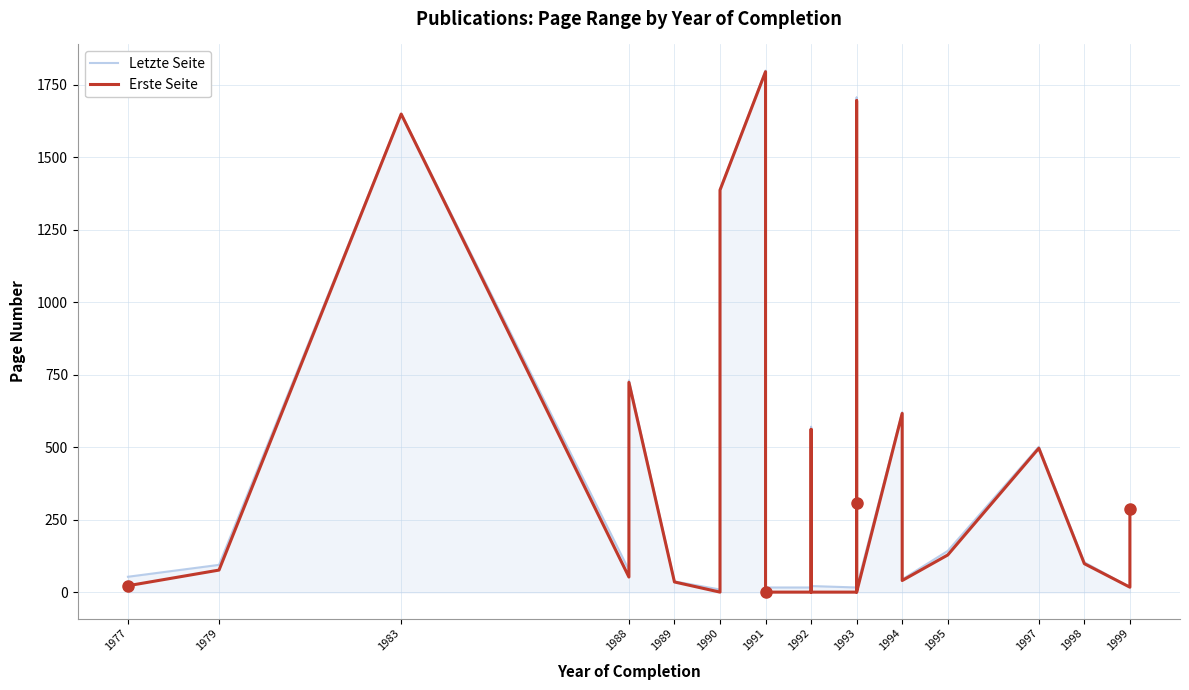

Which series changed the most between 1979 and 1988?

Erste Seite